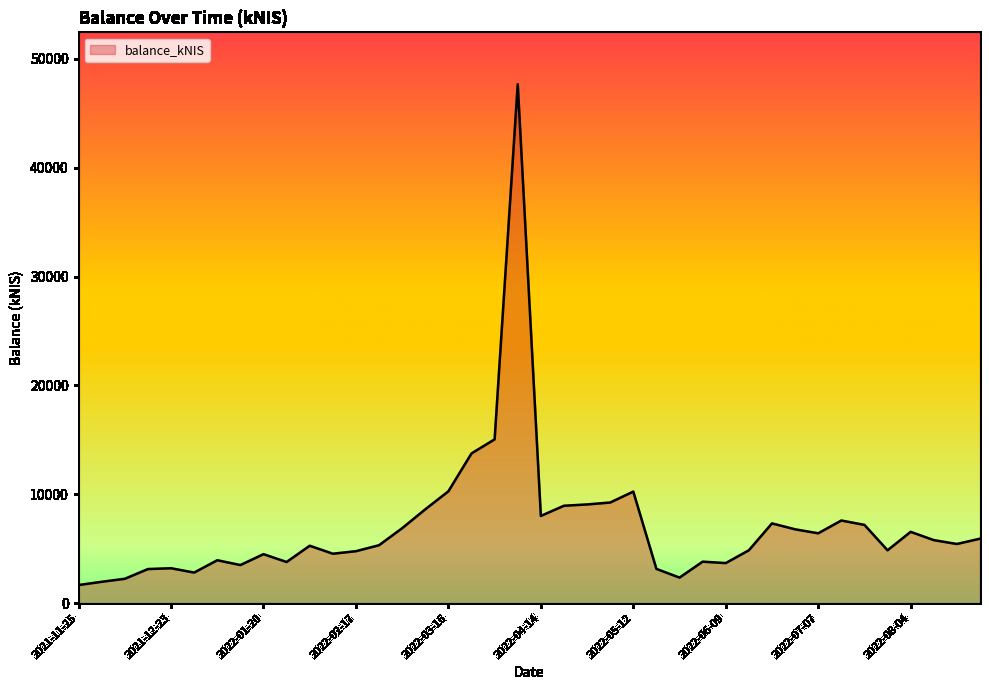

What is the smallest value displayed?

1657.4